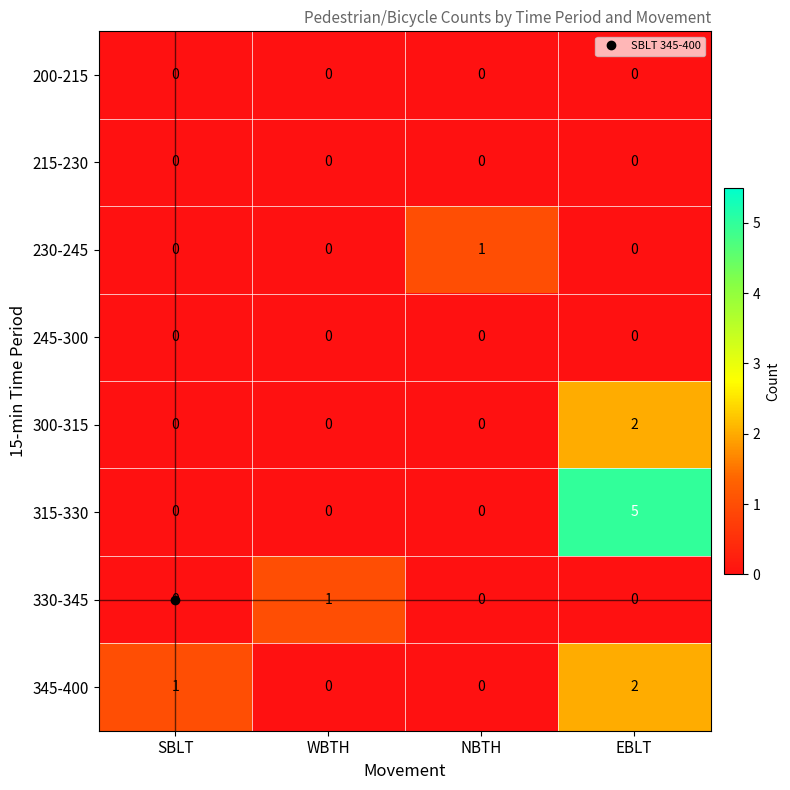

How many data points does each series have?

4